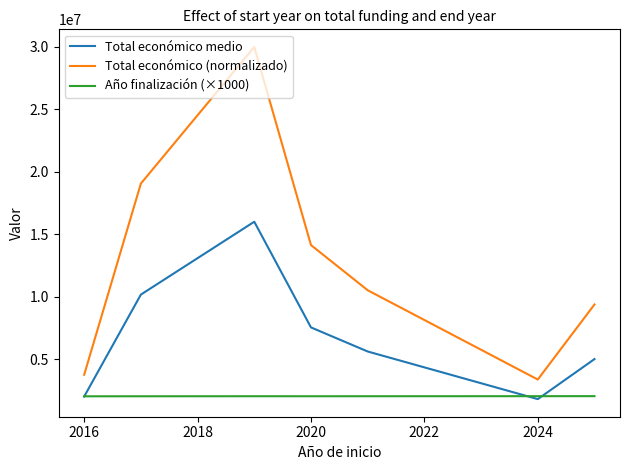

Which series has the largest total across all categories?

Total económico (normalizado)